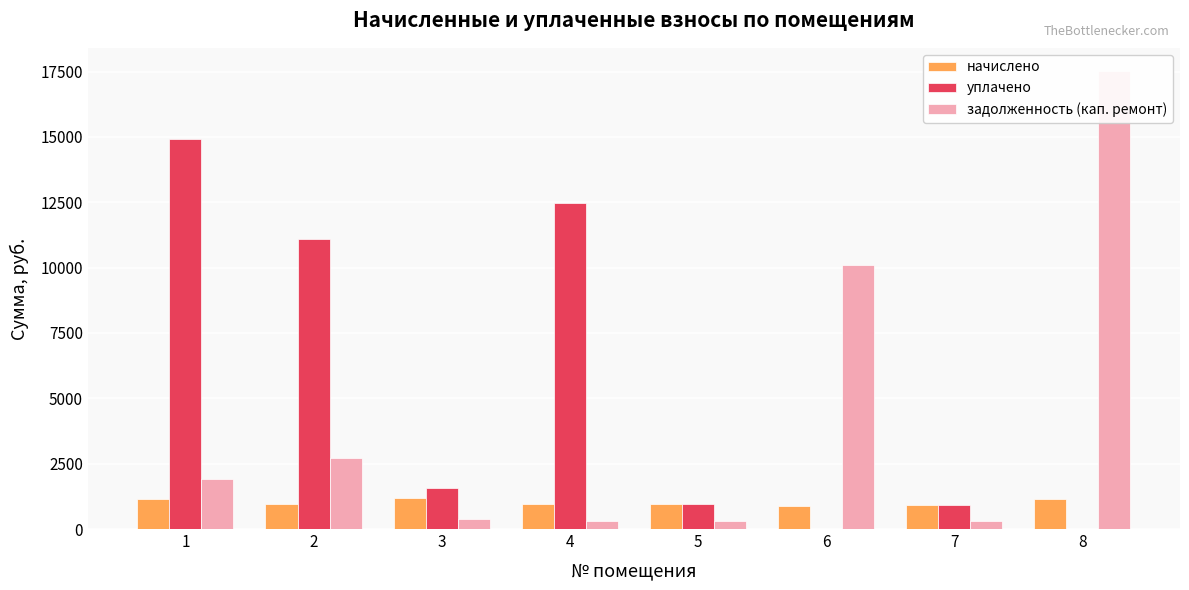

What is the difference between the second highest and minimum values in the задолженность (кап. ремонт) series?

9807.2